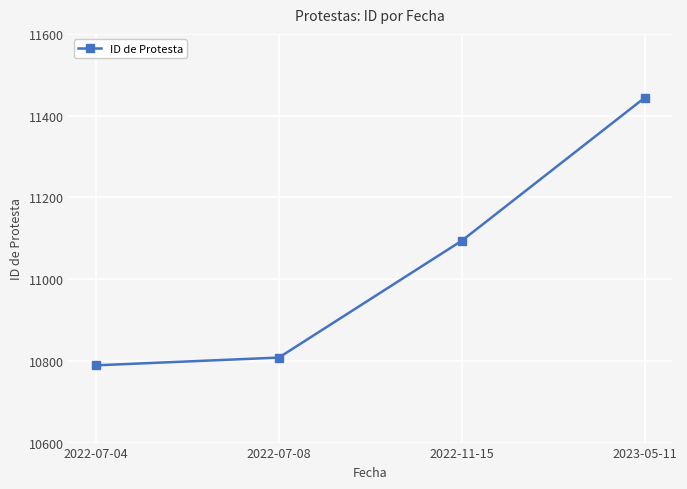

List the labels in order of value, smallest first.

2022-07-04, 2022-07-08, 2022-11-15, 2023-05-11